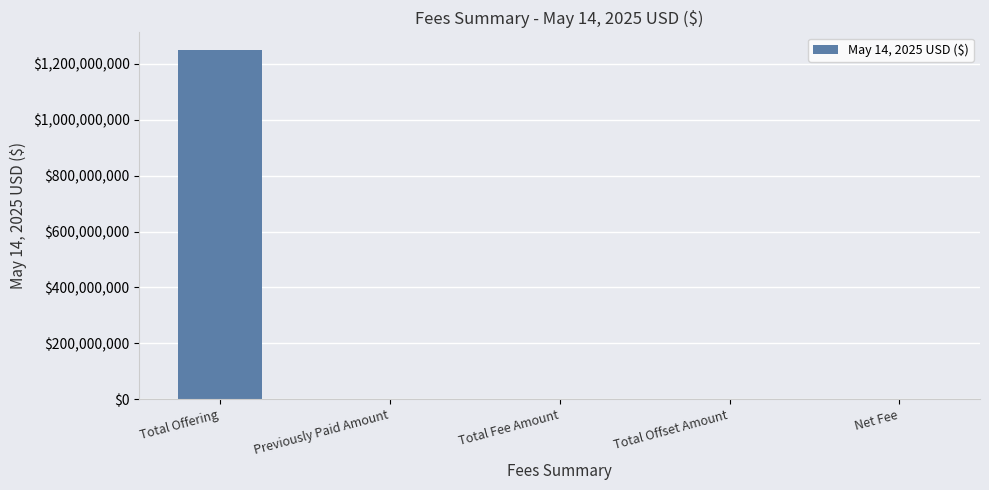

What is the sum of the values at Previously Paid Amount and Total Fee Amount?

191375